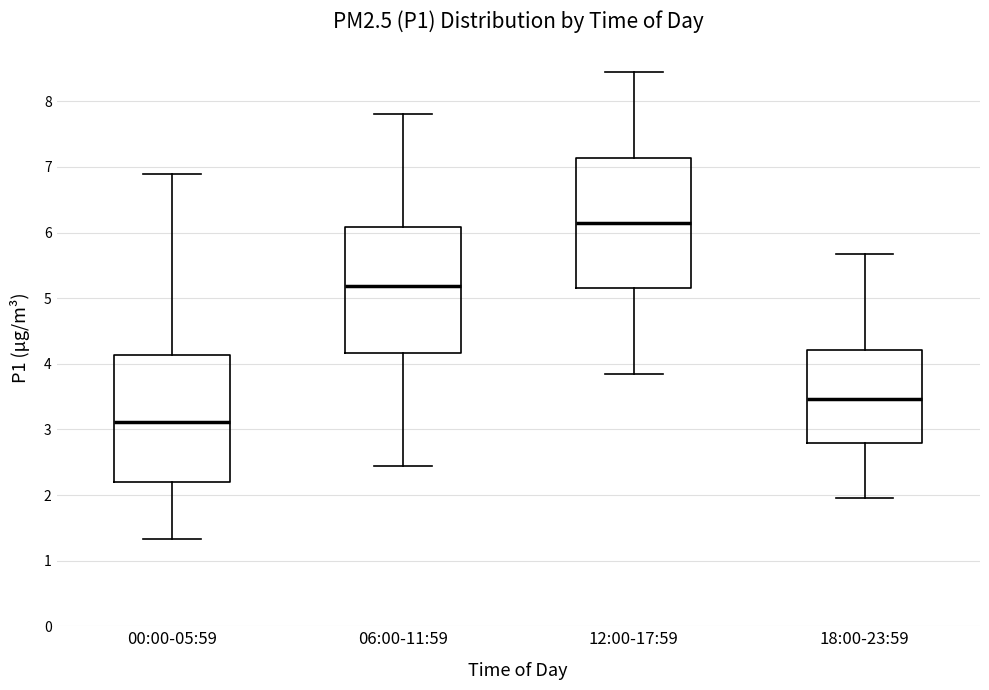

Reading left to right, read every box against the y-axis: the position of its median line, the range the box covers, and the ends of its whiskers. The values are not printed on the chart, so give them approximately, as read against the axis.

00:00-05:59: median 3.1, box 2.2 to 4.1, whiskers 1.3 to 6.9
06:00-11:59: median 5.2, box 4.2 to 6.1, whiskers 2.5 to 7.8
12:00-17:59: median 6.2, box 5.2 to 7.1, whiskers 3.9 to 8.5
18:00-23:59: median 3.5, box 2.8 to 4.2, whiskers 2.0 to 5.7